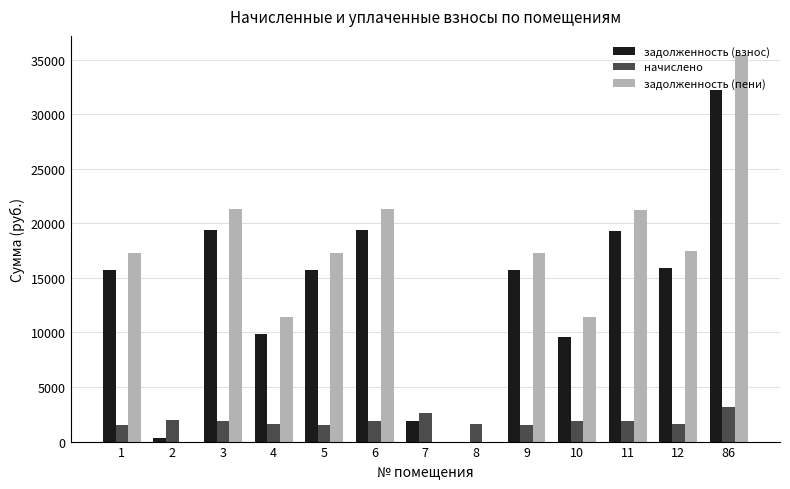

What is the highest value of the задолженность (взнос) series?

32216.2